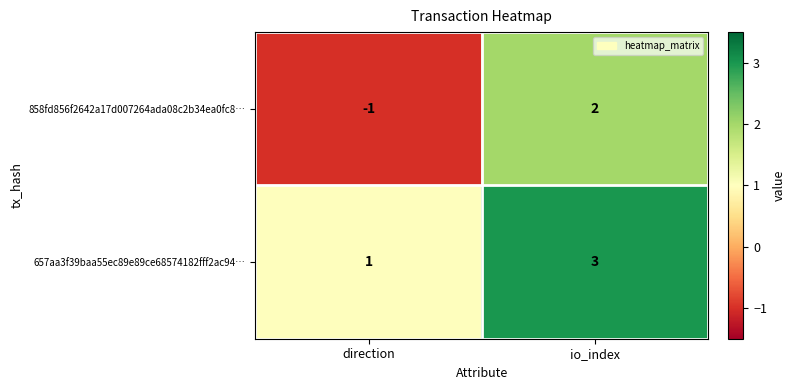

What is the total value across all series at io_index?

5